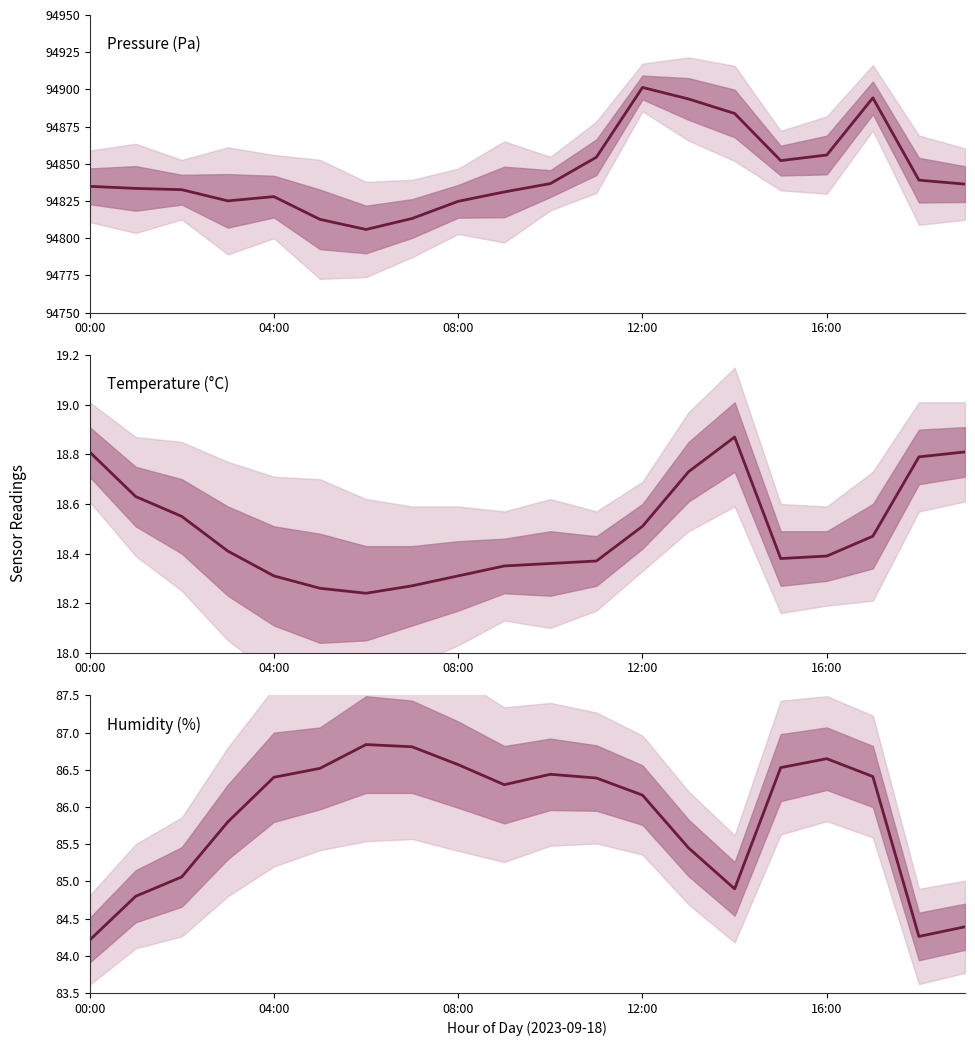

What are all the series names shown in the legend?

Pressure (Pa), Temperature (°C), Humidity (%)